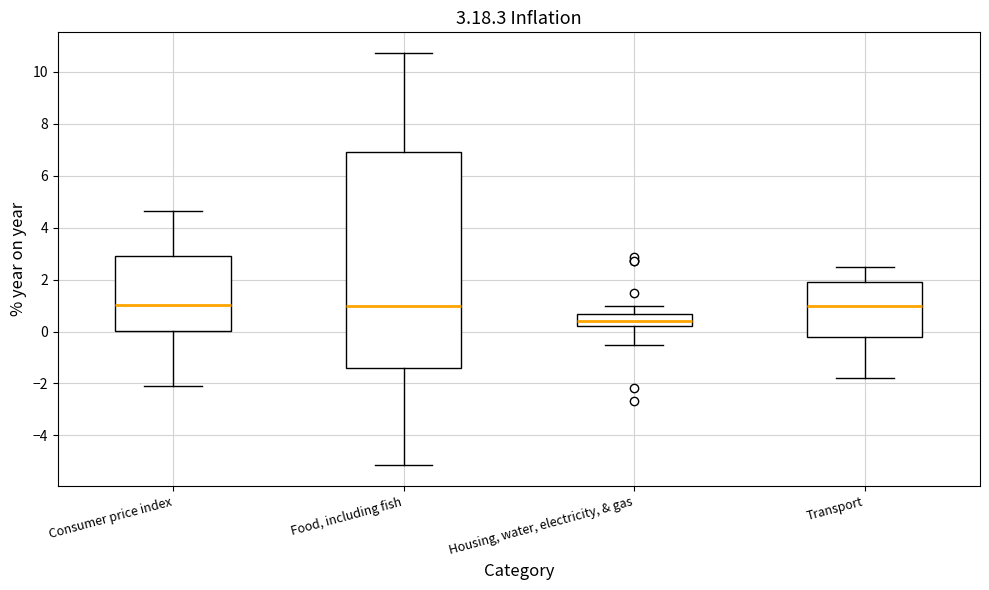

Comparing the boxes themselves (not the whiskers), which one is the tallest?

Food, including fish